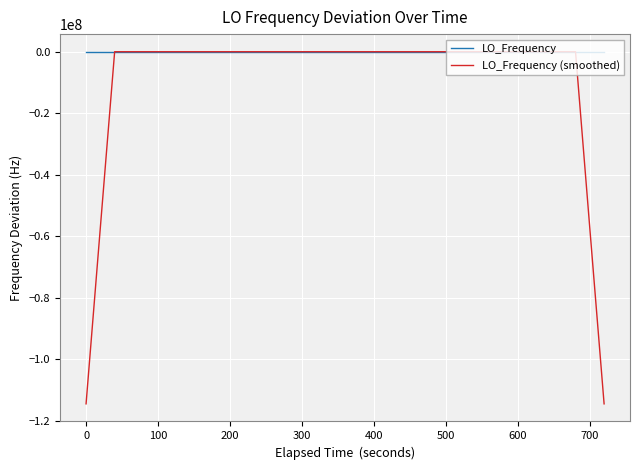

Which series has the largest range (max minus min)?

LO_Frequency (smoothed)